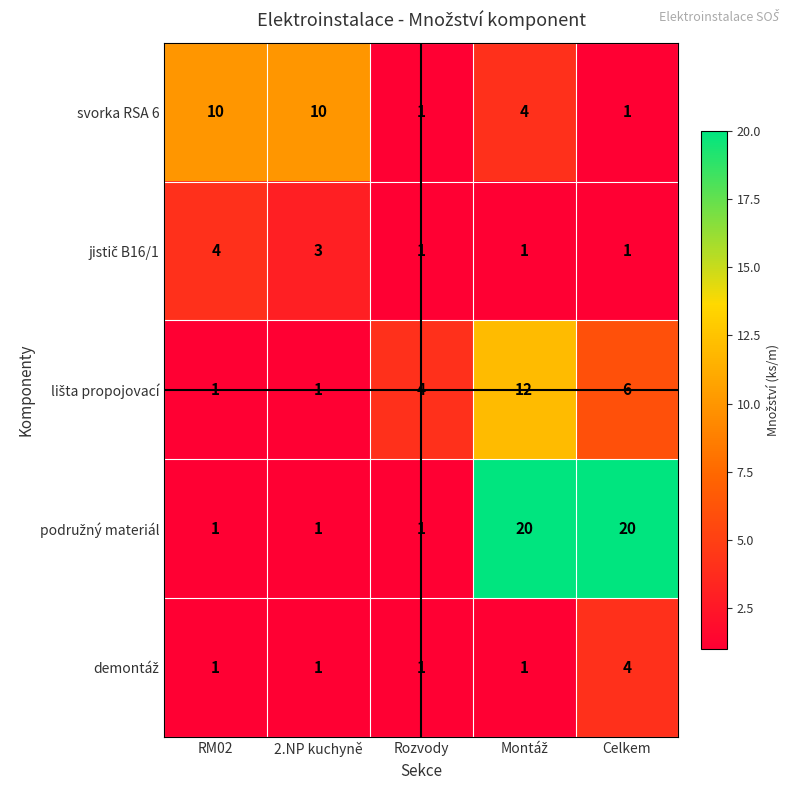

What is the maximum value shown in the chart?

20